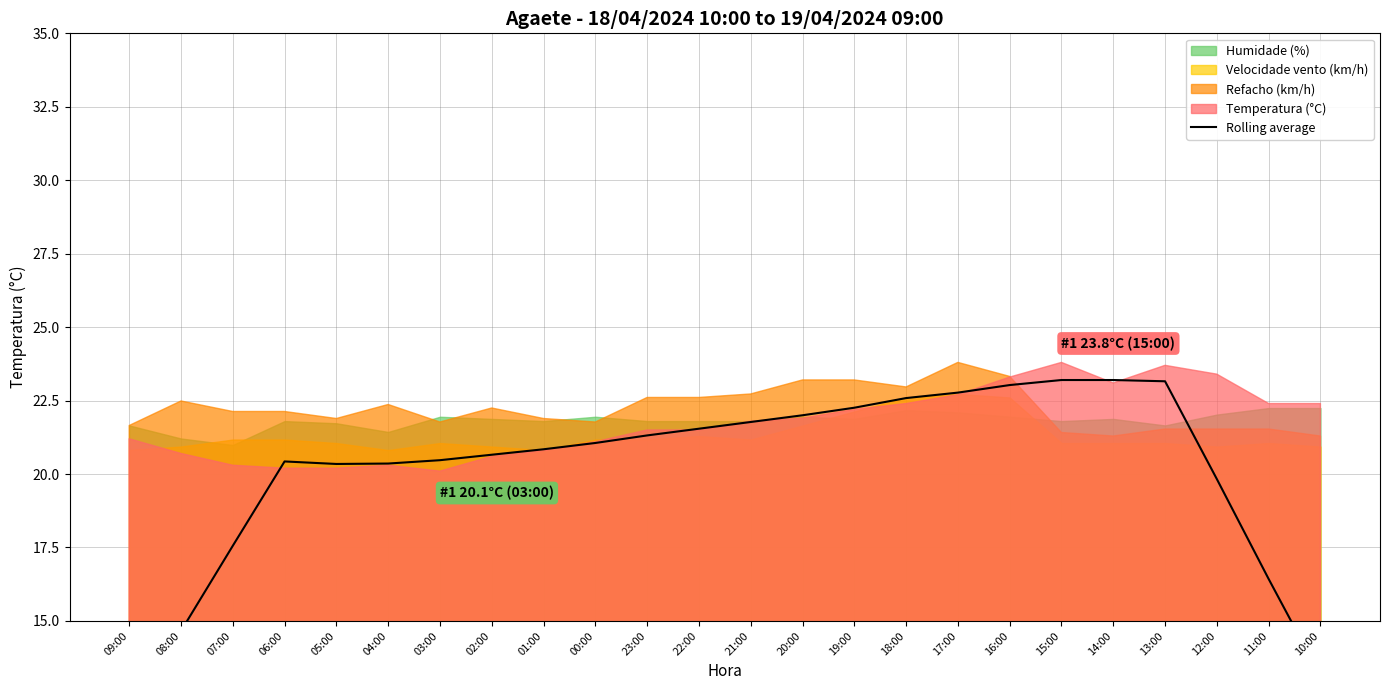

At which category does the data reach its first local valley?

05:00